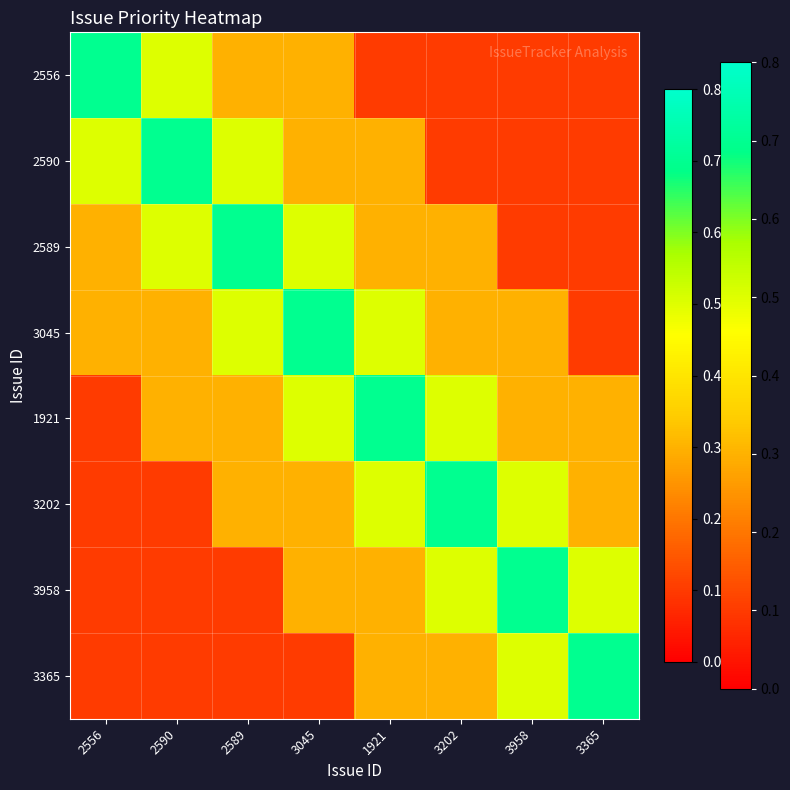

Reading right to left, extract all data points from this chart.

2556: 3365=0.1	3958=0.1	3202=0.1	1921=0.1	3045=0.3	2589=0.3	2590=0.5	2556=0.7
2590: 3365=0.1	3958=0.1	3202=0.1	1921=0.3	3045=0.3	2589=0.5	2590=0.7	2556=0.5
2589: 3365=0.1	3958=0.1	3202=0.3	1921=0.3	3045=0.5	2589=0.7	2590=0.5	2556=0.3
3045: 3365=0.1	3958=0.3	3202=0.3	1921=0.5	3045=0.7	2589=0.5	2590=0.3	2556=0.3
1921: 3365=0.3	3958=0.3	3202=0.5	1921=0.7	3045=0.5	2589=0.3	2590=0.3	2556=0.1
3202: 3365=0.3	3958=0.5	3202=0.7	1921=0.5	3045=0.3	2589=0.3	2590=0.1	2556=0.1
3958: 3365=0.5	3958=0.7	3202=0.5	1921=0.3	3045=0.3	2589=0.1	2590=0.1	2556=0.1
3365: 3365=0.7	3958=0.5	3202=0.3	1921=0.3	3045=0.1	2589=0.1	2590=0.1	2556=0.1